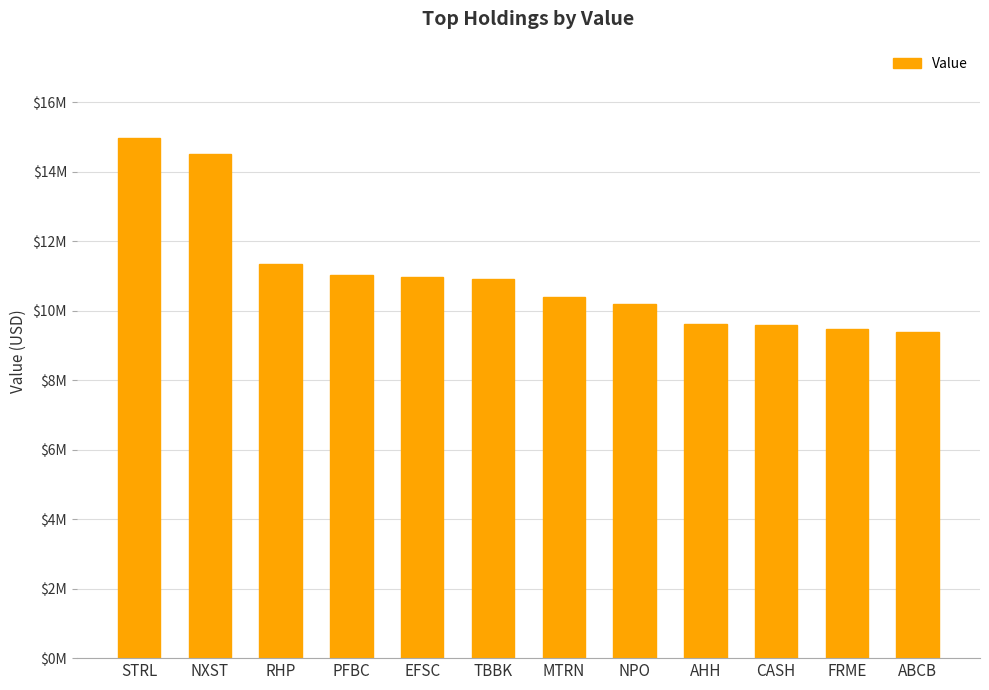

Reading right to left, transcribe all the data shown in this chart.

ABCB=9383000	FRME=9481000	CASH=9601100	AHH=9608000	NPO=10198000	MTRN=10391000	TBBK=10902000	EFSC=10972000	PFBC=11025000	RHP=11338000	NXST=14505127	STRL=14971856